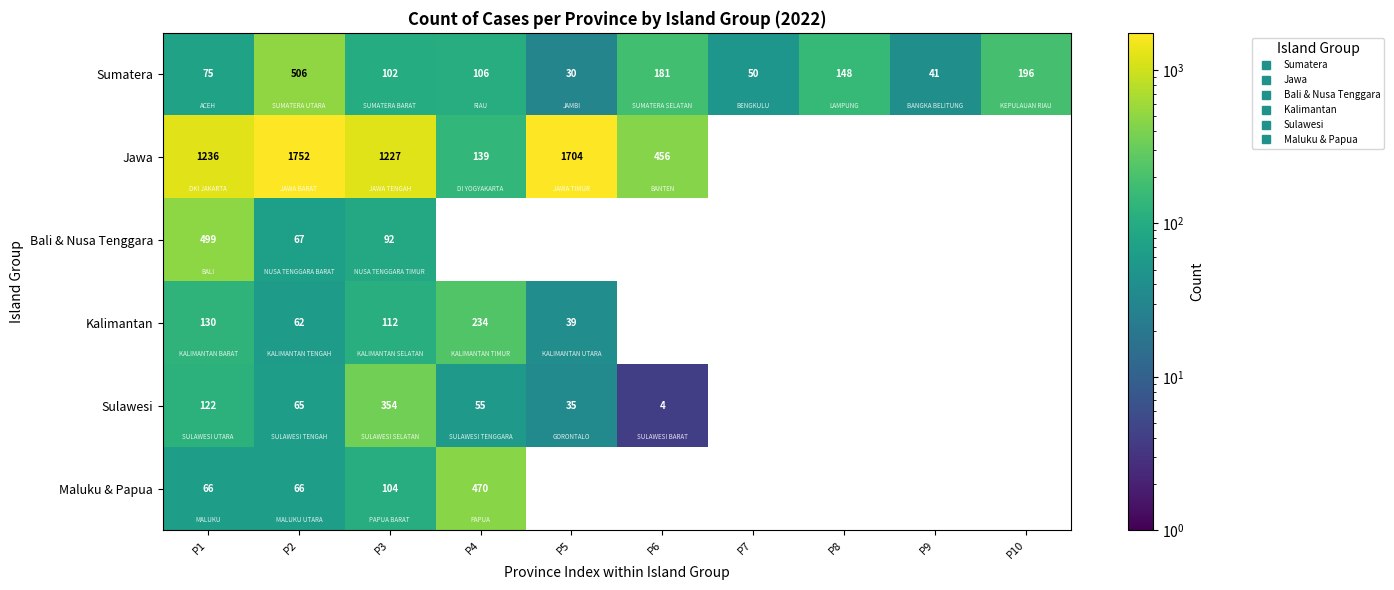

Count the number of data series in this chart.

6